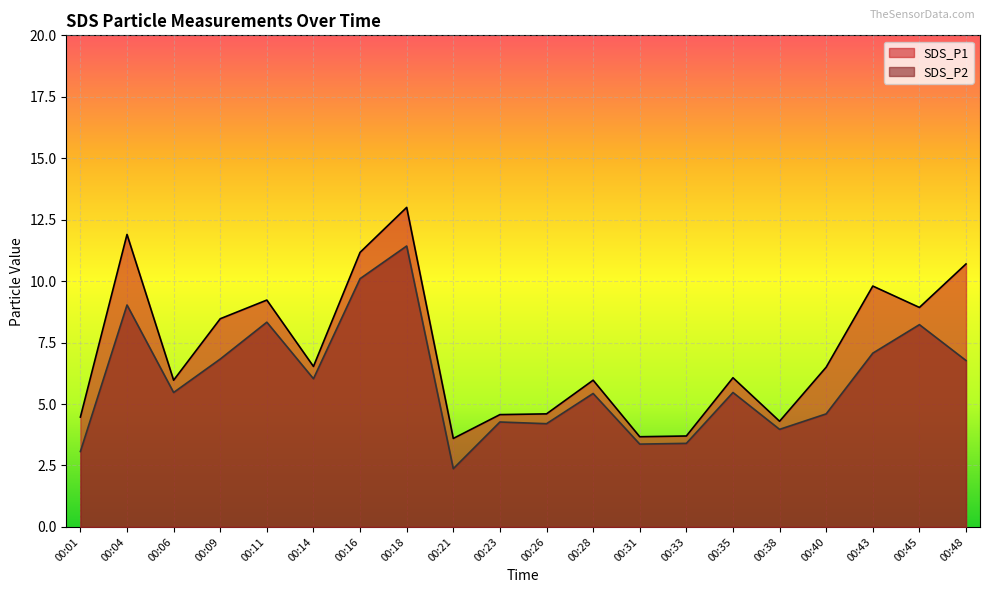

How many data points does each series have?

20